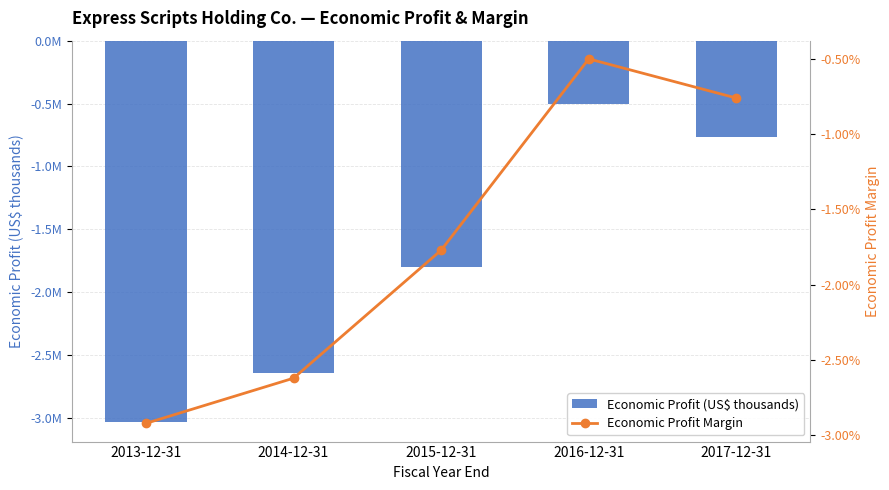

At 2014-12-31, list the series in order from largest to smallest.

Economic Profit Margin, Economic Profit (US$ thousands)